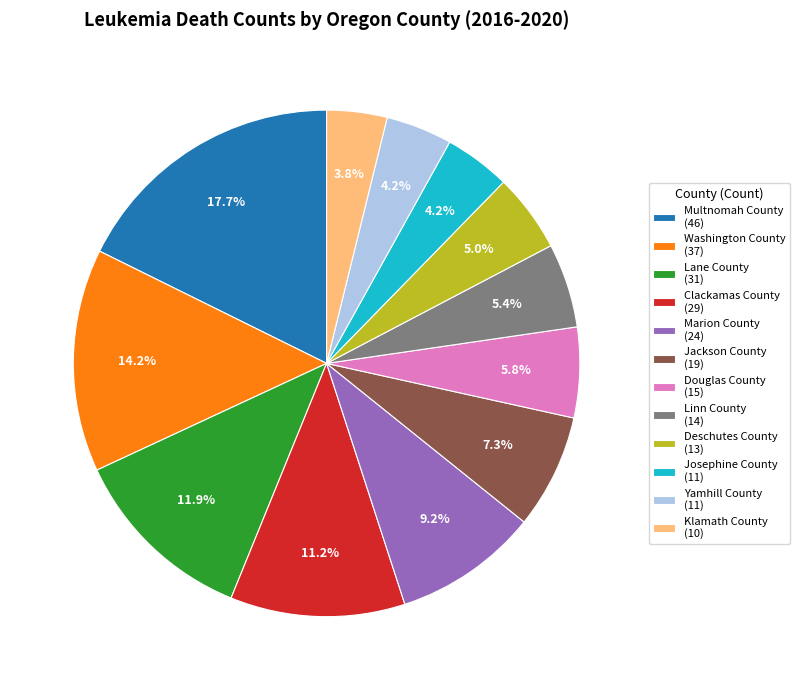

To the nearest percent, what portion does Jackson County represent?

7%